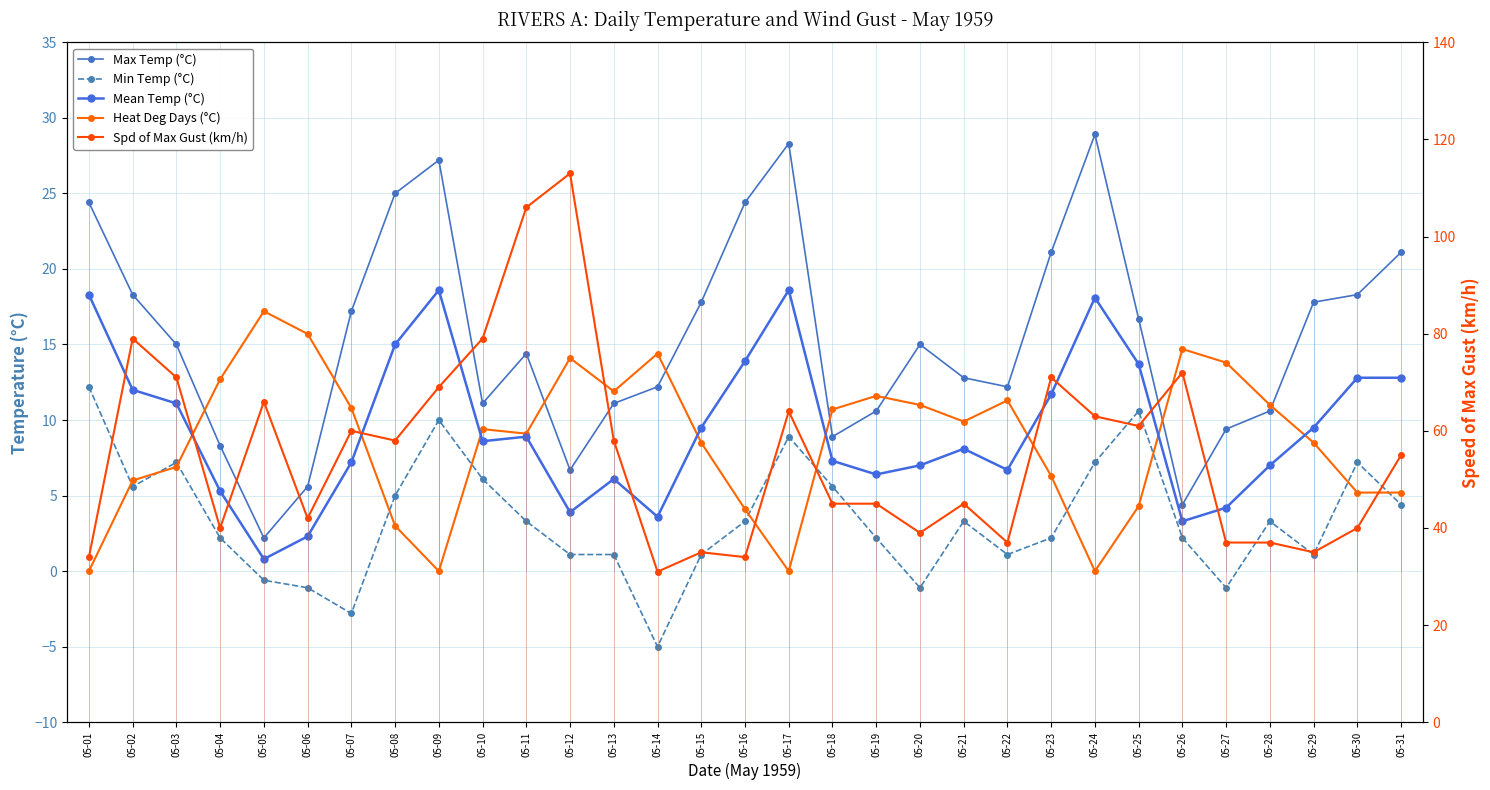

What is the minimum value for Mean Temp (°C)?

0.8